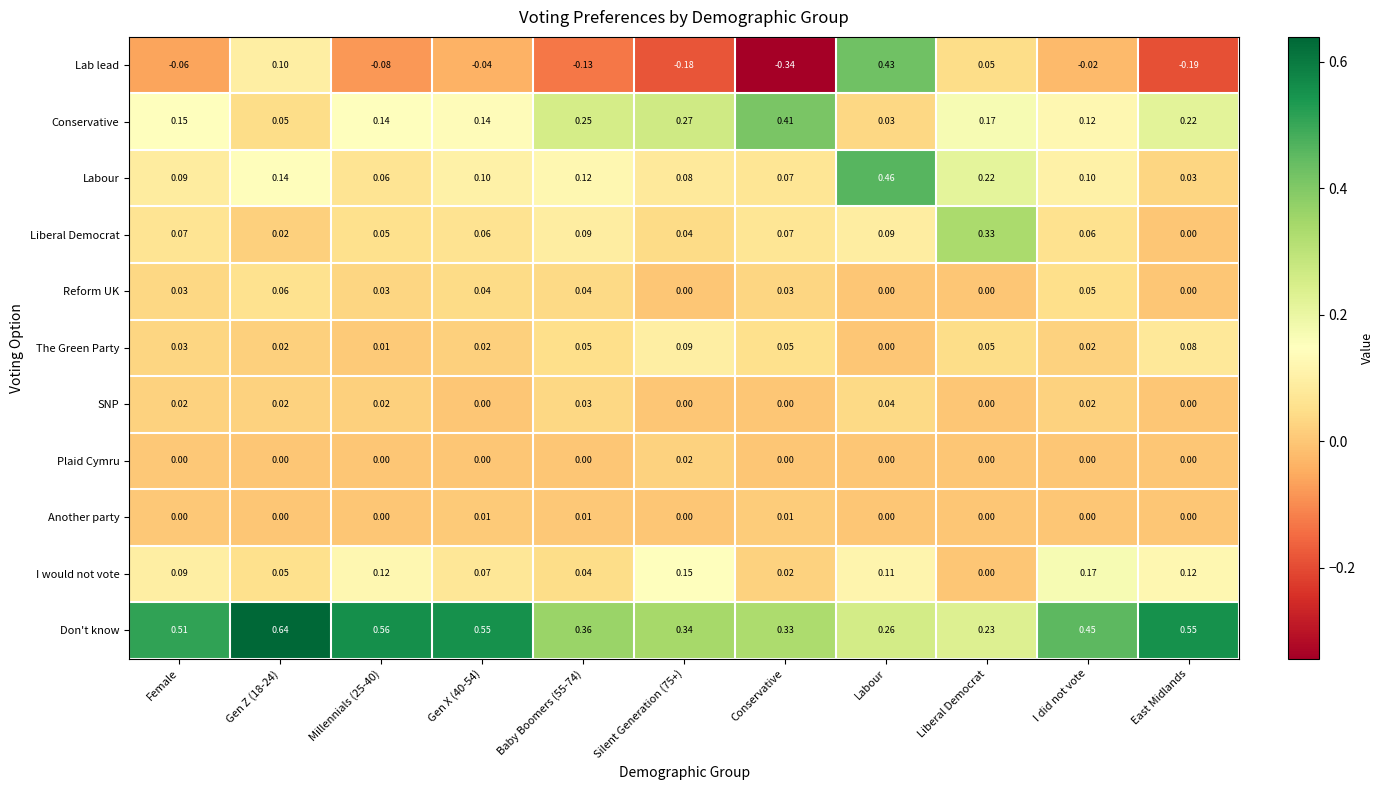

Which series has the largest range (max minus min)?

Lab lead